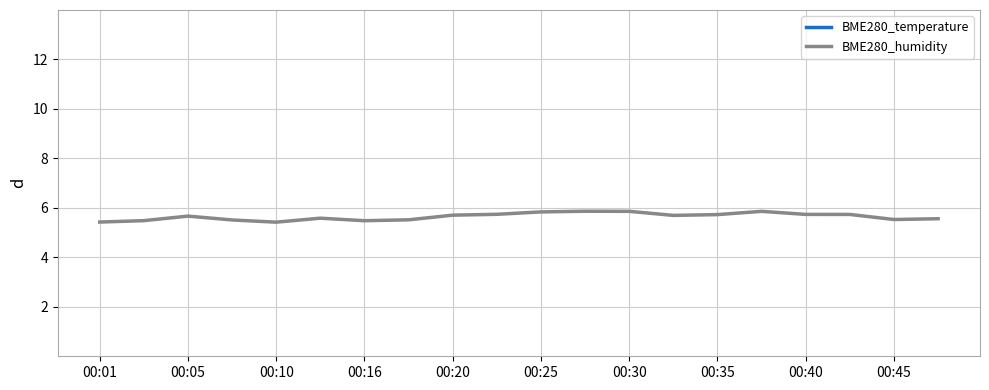

What is the minimum value for BME280_humidity?

5.4